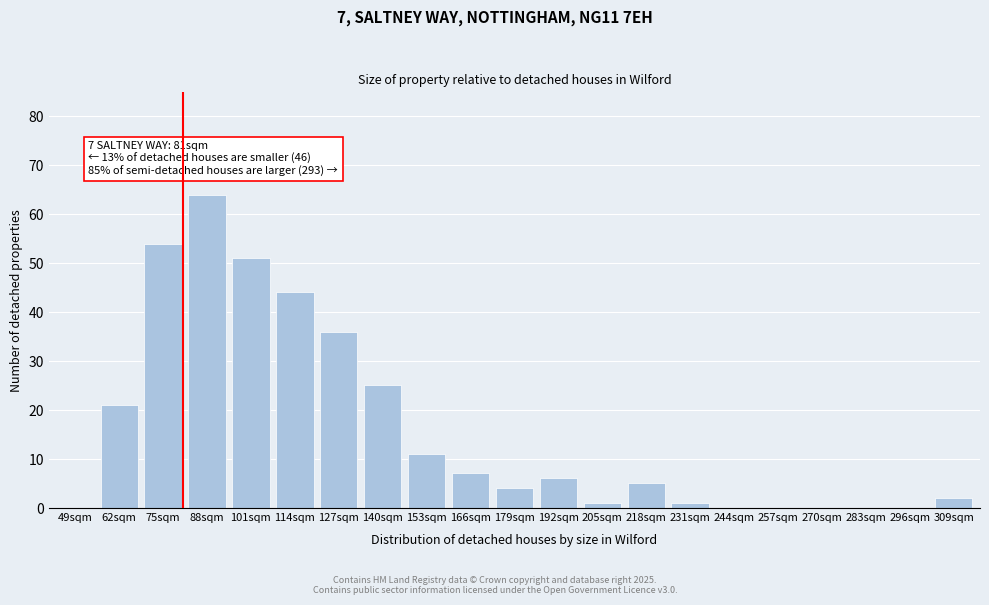

Reading left to right, extract all data points from this chart.

49sqm=0	62sqm=21	75sqm=54	88sqm=64	101sqm=51	114sqm=44	127sqm=36	140sqm=25	153sqm=11	166sqm=7	179sqm=4	192sqm=6	205sqm=1	218sqm=5	231sqm=1	244sqm=0	257sqm=0	270sqm=0	283sqm=0	296sqm=0	309sqm=2